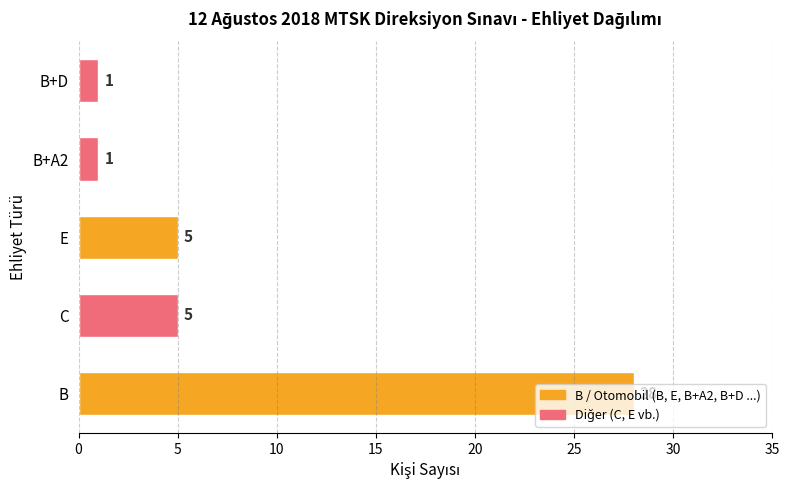

What is the change in value from E to B+D?

-4